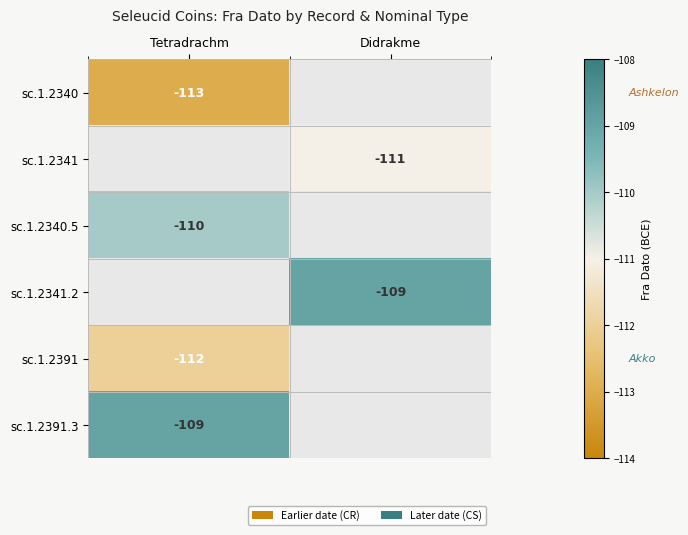

Which label corresponds to the smallest value in the chart?

Tetradrachm